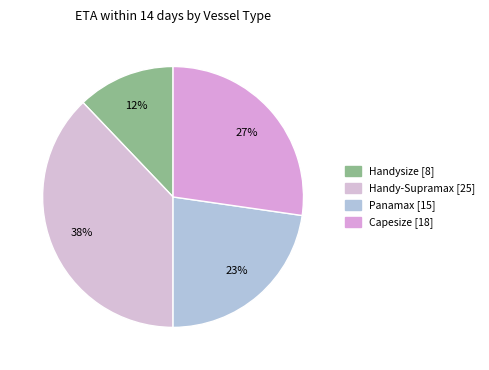

How many segments does this pie chart have?

4